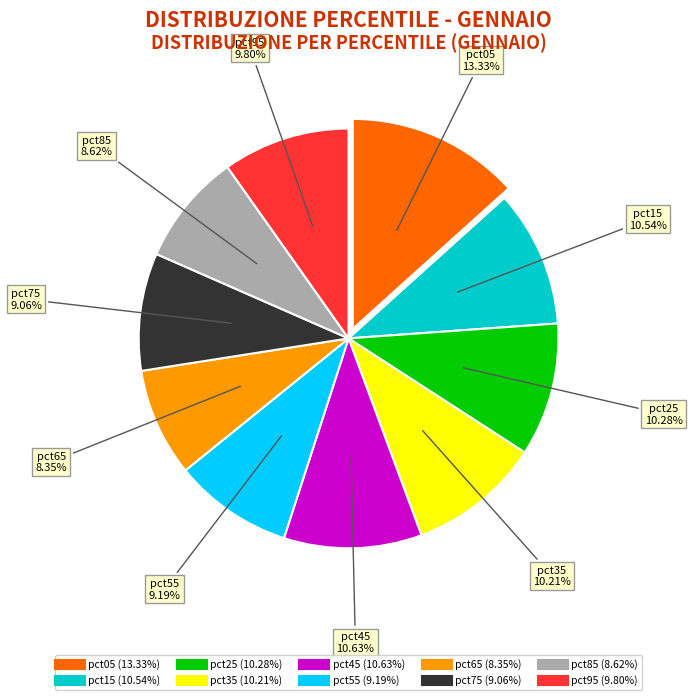

To the nearest percent, what is the average slice percentage?

10%